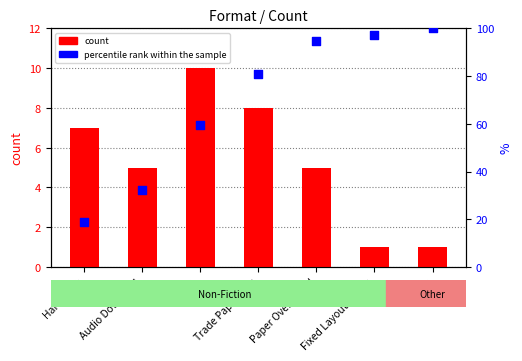

At which category is the sum across all series the highest?

Jigsaw